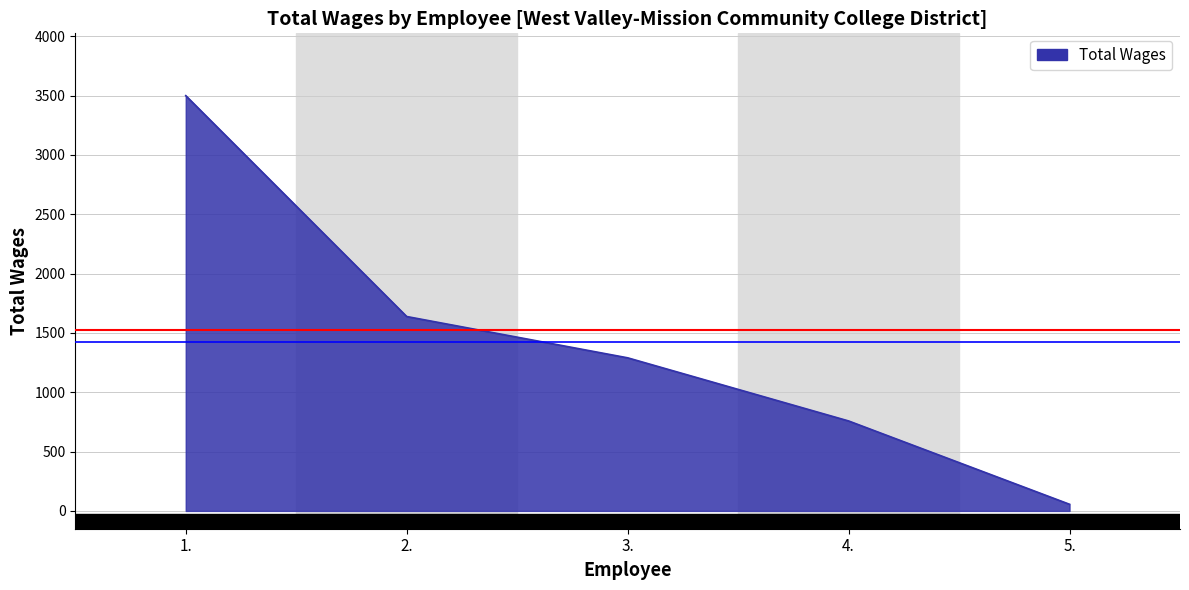

Rank the categories by value from lowest to highest.

5., 4., 3., 2., 1.